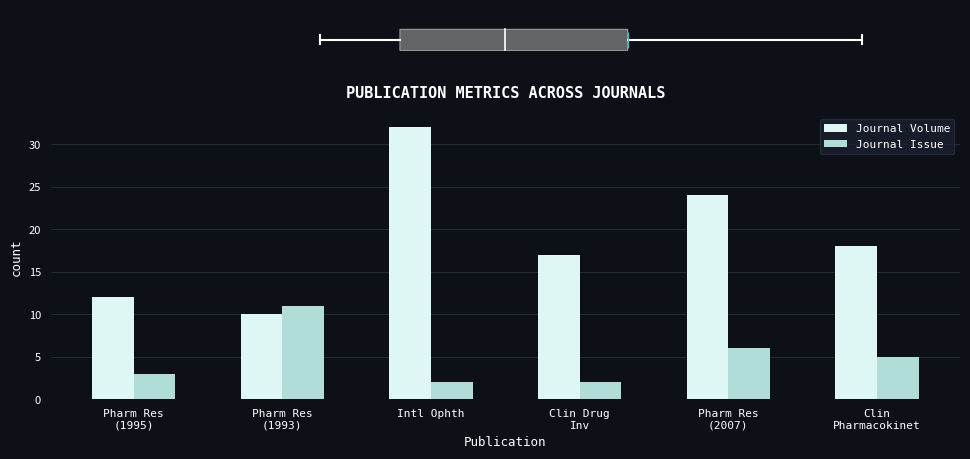

Is the value of Journal Volume at Clin Drug
Inv greater than the value of Journal Issue at Clin
Pharmacokinet?

Yes